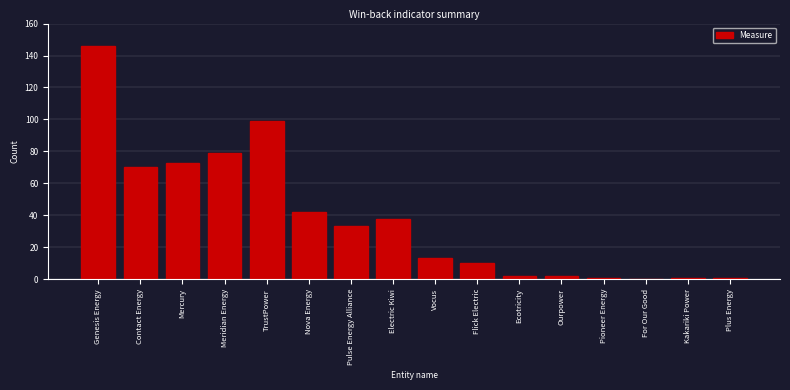

Reading left to right, extract all data points from this chart.

Genesis Energy=146	Contact Energy=70	Mercury=73	Meridian Energy=79	TrustPower=99	Nova Energy=42	Pulse Energy Alliance=33	Electric Kiwi=38	Vocus=13	Flick Electric=10	Ecotricity=2	Ourpower=2	Pioneer Energy=1	For Our Good=0	Kakariki Power=1	Plus Energy=1